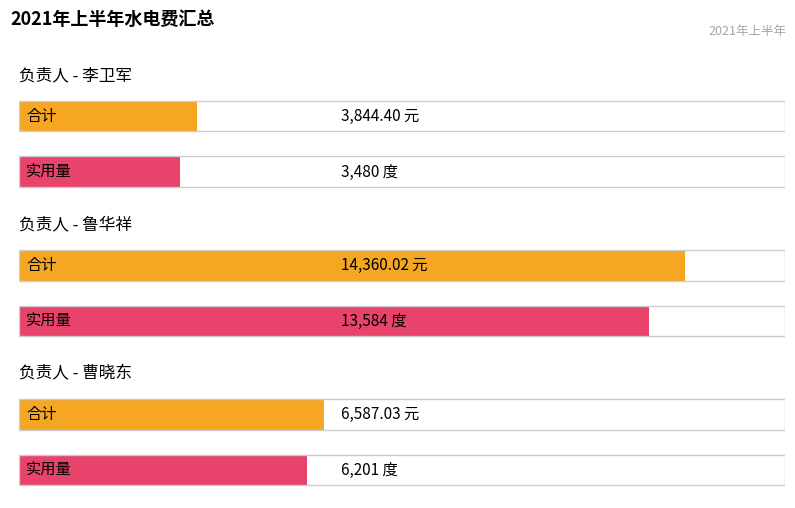

Between 李卫军 and 鲁华祥, which series saw the biggest shift?

合计